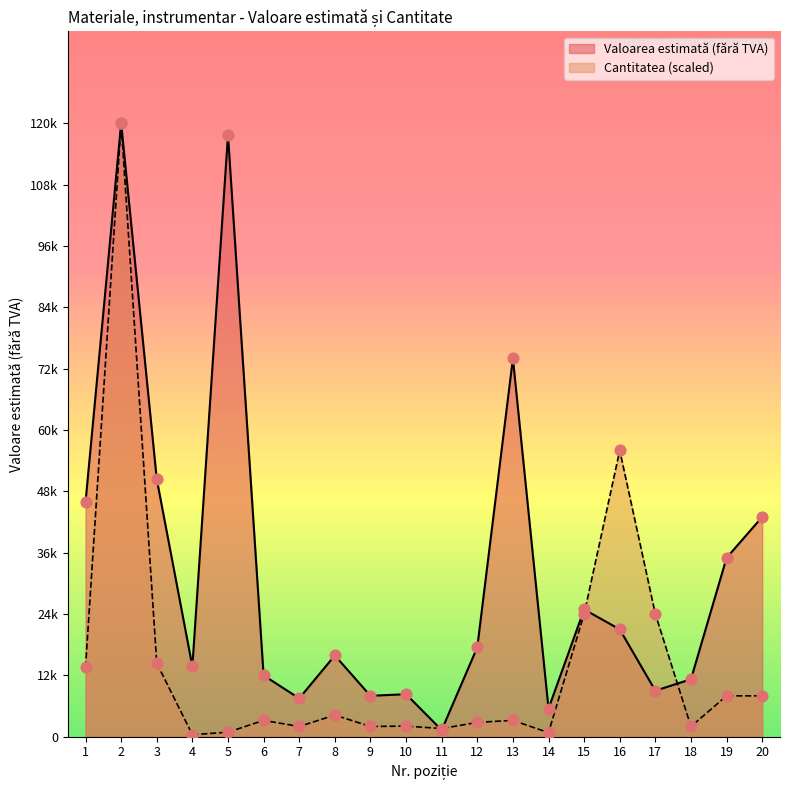

What are all the series names shown in the legend?

Valoarea estimată (fără TVA), Cantitatea (scaled)